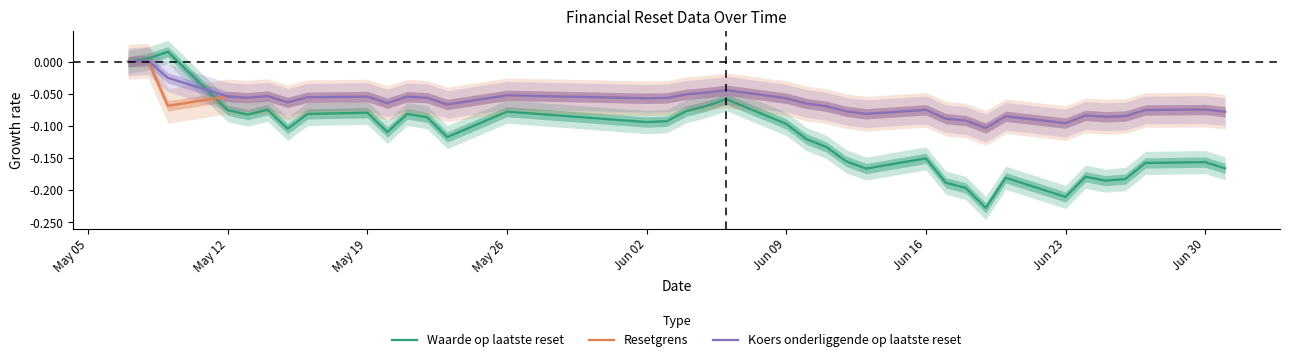

True or false: Koers onderliggende op laatste reset and Waarde op laatste reset cross at least once.

True